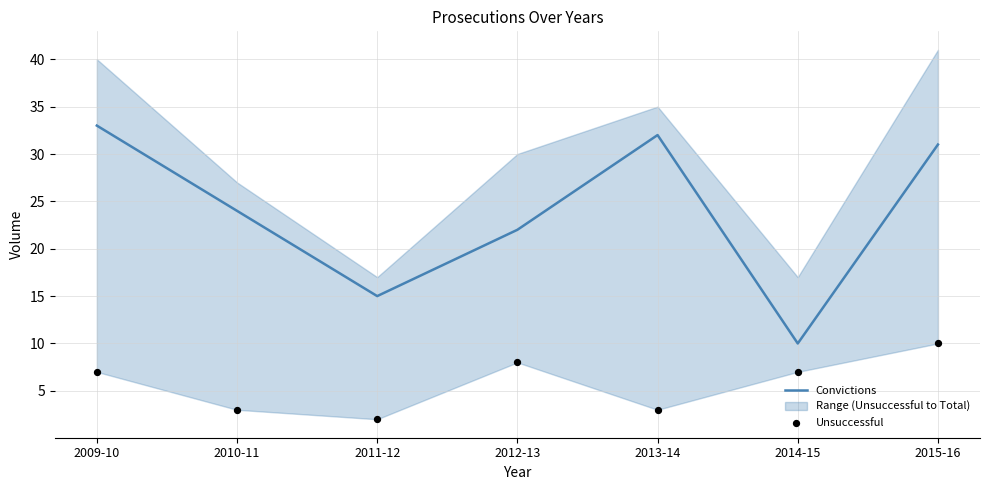

What is the total value across all series at 2010-11?

27